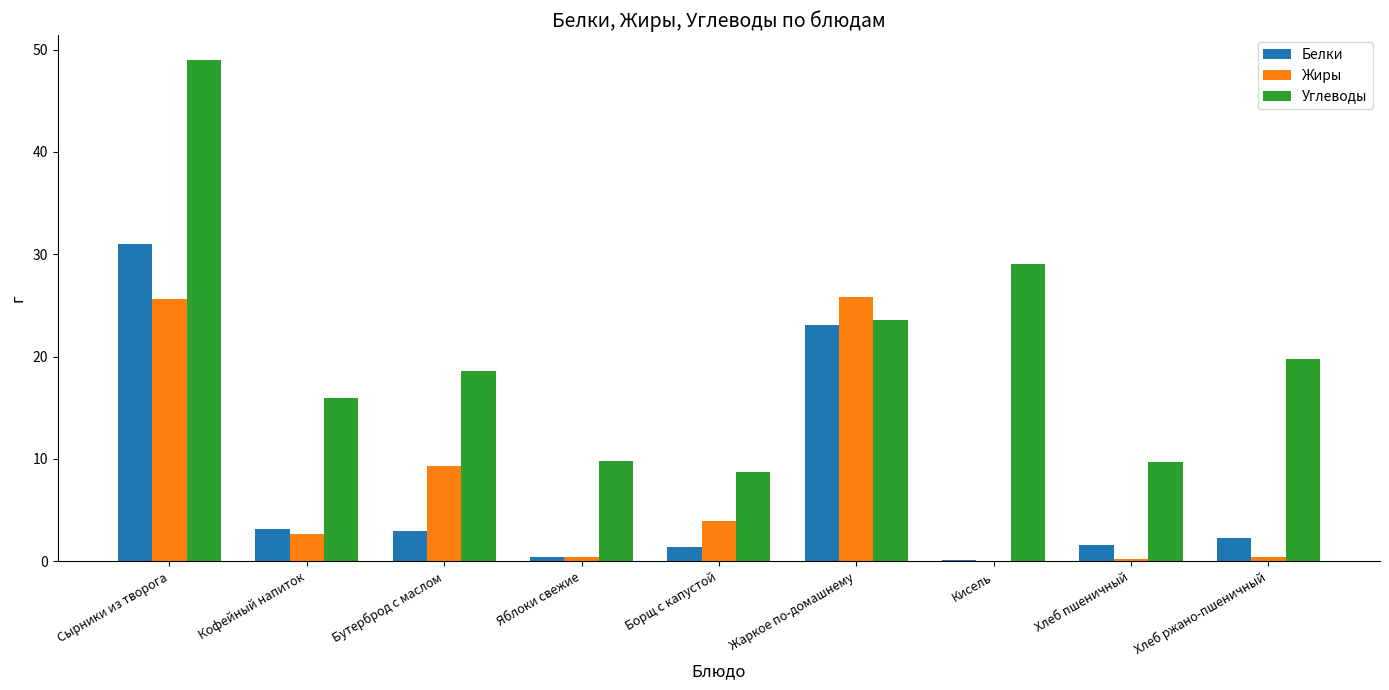

How many groups of bars are there?

9